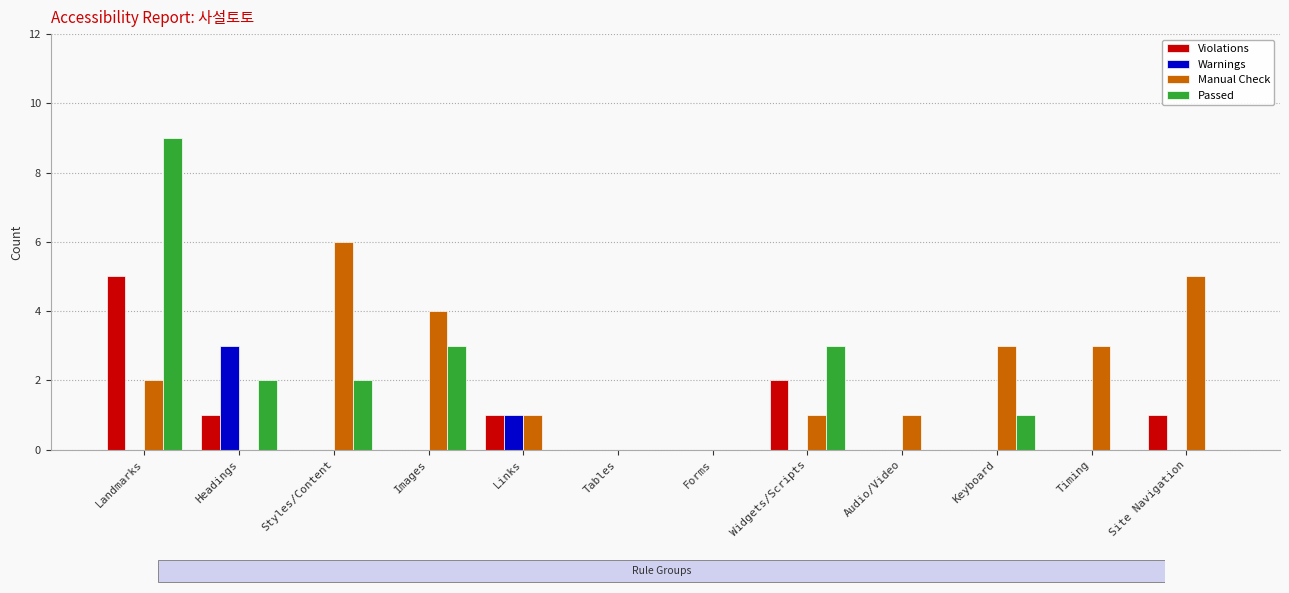

Reading right to left, what are all the values shown in this chart?

Violations: Site Navigation=1	Timing=0	Keyboard=0	Audio/Video=0	Widgets/Scripts=2	Forms=0	Tables=0	Links=1	Images=0	Styles/Content=0	Headings=1	Landmarks=5
Warnings: Site Navigation=0	Timing=0	Keyboard=0	Audio/Video=0	Widgets/Scripts=0	Forms=0	Tables=0	Links=1	Images=0	Styles/Content=0	Headings=3	Landmarks=0
Manual Check: Site Navigation=5	Timing=3	Keyboard=3	Audio/Video=1	Widgets/Scripts=1	Forms=0	Tables=0	Links=1	Images=4	Styles/Content=6	Headings=0	Landmarks=2
Passed: Site Navigation=0	Timing=0	Keyboard=1	Audio/Video=0	Widgets/Scripts=3	Forms=0	Tables=0	Links=0	Images=3	Styles/Content=2	Headings=2	Landmarks=9